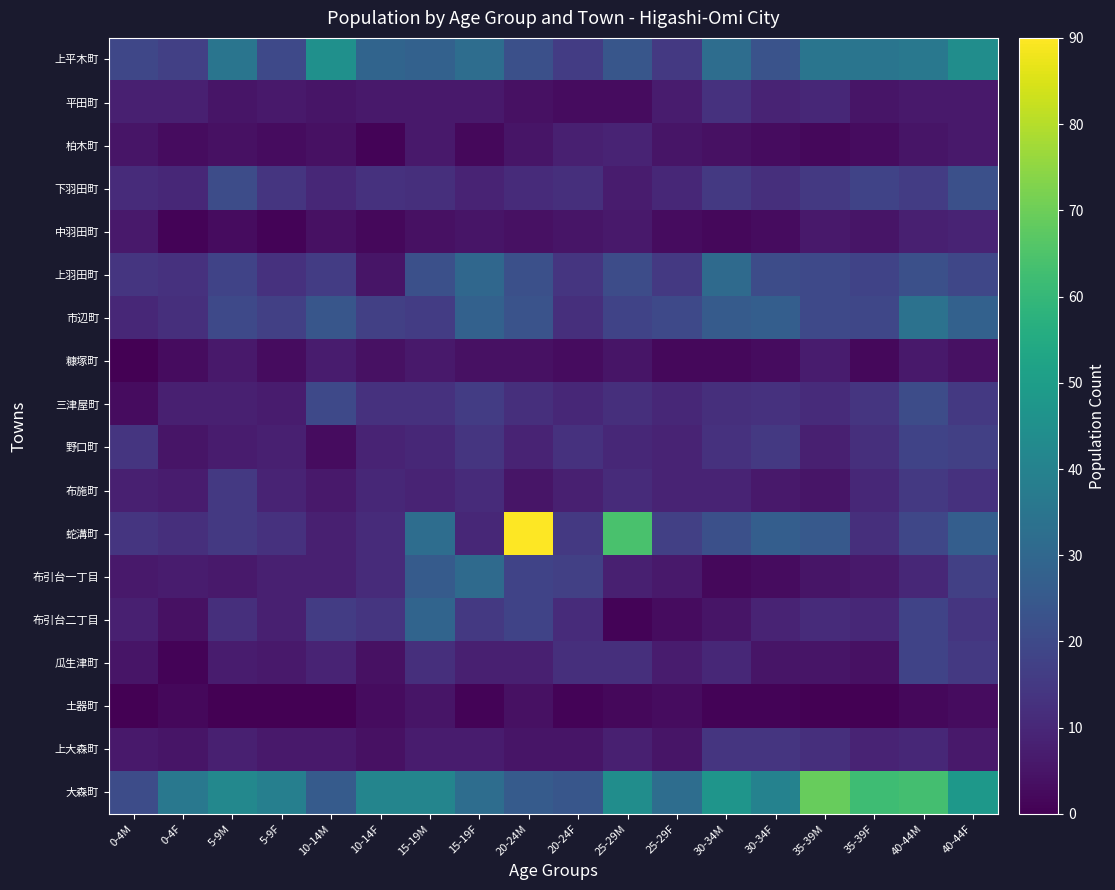

Reading left to right, transcribe all the data shown in this chart.

上平木町: 0-4M=19	0-4F=17	5-9M=35	5-9F=20	10-14M=45	10-14F=29	15-19M=28	15-19F=32	20-24M=22	20-24F=16	25-29M=24	25-29F=15	30-34M=32	30-34F=23	35-39M=35	35-39F=35	40-44M=36	40-44F=44
平田町: 0-4M=8	0-4F=8	5-9M=5	5-9F=6	10-14M=5	10-14F=6	15-19M=6	15-19F=6	20-24M=4	20-24F=3	25-29M=3	25-29F=7	30-34M=13	30-34F=9	35-39M=10	35-39F=5	40-44M=6	40-44F=6
柏木町: 0-4M=5	0-4F=3	5-9M=4	5-9F=3	10-14M=4	10-14F=1	15-19M=6	15-19F=2	20-24M=5	20-24F=8	25-29M=9	25-29F=5	30-34M=4	30-34F=3	35-39M=2	35-39F=3	40-44M=5	40-44F=6
下羽田町: 0-4M=11	0-4F=10	5-9M=21	5-9F=14	10-14M=10	10-14F=13	15-19M=12	15-19F=9	20-24M=11	20-24F=12	25-29M=7	25-29F=10	30-34M=15	30-34F=12	35-39M=15	35-39F=18	40-44M=16	40-44F=22
中羽田町: 0-4M=6	0-4F=1	5-9M=3	5-9F=1	10-14M=4	10-14F=2	15-19M=4	15-19F=5	20-24M=4	20-24F=5	25-29M=6	25-29F=3	30-34M=2	30-34F=3	35-39M=6	35-39F=5	40-44M=8	40-44F=9
上羽田町: 0-4M=14	0-4F=13	5-9M=18	5-9F=13	10-14M=16	10-14F=5	15-19M=22	15-19F=30	20-24M=22	20-24F=14	25-29M=21	25-29F=15	30-34M=31	30-34F=21	35-39M=20	35-39F=18	40-44M=22	40-44F=19
市辺町: 0-4M=10	0-4F=12	5-9M=20	5-9F=17	10-14M=24	10-14F=17	15-19M=16	15-19F=28	20-24M=23	20-24F=12	25-29M=18	25-29F=20	30-34M=26	30-34F=27	35-39M=20	35-39F=19	40-44M=34	40-44F=28
糠塚町: 0-4M=0	0-4F=3	5-9M=6	5-9F=3	10-14M=7	10-14F=4	15-19M=6	15-19F=4	20-24M=4	20-24F=3	25-29M=5	25-29F=2	30-34M=2	30-34F=3	35-39M=7	35-39F=2	40-44M=6	40-44F=4
三津屋町: 0-4M=3	0-4F=8	5-9M=8	5-9F=7	10-14M=20	10-14F=13	15-19M=13	15-19F=16	20-24M=12	20-24F=10	25-29M=12	25-29F=10	30-34M=12	30-34F=13	35-39M=11	35-39F=14	40-44M=21	40-44F=15
野口町: 0-4M=14	0-4F=5	5-9M=7	5-9F=8	10-14M=3	10-14F=9	15-19M=10	15-19F=14	20-24M=9	20-24F=13	25-29M=10	25-29F=9	30-34M=13	30-34F=15	35-39M=8	35-39F=12	40-44M=18	40-44F=17
布施町: 0-4M=8	0-4F=7	5-9M=15	5-9F=9	10-14M=6	10-14F=10	15-19M=9	15-19F=11	20-24M=5	20-24F=8	25-29M=11	25-29F=9	30-34M=9	30-34F=6	35-39M=5	35-39F=10	40-44M=15	40-44F=13
蛇溝町: 0-4M=14	0-4F=12	5-9M=15	5-9F=13	10-14M=8	10-14F=11	15-19M=32	15-19F=10	20-24M=90	20-24F=15	25-29M=64	25-29F=17	30-34M=22	30-34F=27	35-39M=25	35-39F=12	40-44M=19	40-44F=27
布引台一丁目: 0-4M=6	0-4F=7	5-9M=6	5-9F=8	10-14M=8	10-14F=11	15-19M=26	15-19F=31	20-24M=18	20-24F=17	25-29M=8	25-29F=6	30-34M=2	30-34F=3	35-39M=5	35-39F=6	40-44M=10	40-44F=17
布引台二丁目: 0-4M=8	0-4F=4	5-9M=12	5-9F=8	10-14M=16	10-14F=14	15-19M=29	15-19F=15	20-24M=18	20-24F=11	25-29M=1	25-29F=3	30-34M=5	30-34F=9	35-39M=11	35-39F=10	40-44M=18	40-44F=14
瓜生津町: 0-4M=5	0-4F=1	5-9M=7	5-9F=6	10-14M=9	10-14F=4	15-19M=12	15-19F=8	20-24M=8	20-24F=12	25-29M=12	25-29F=7	30-34M=10	30-34F=5	35-39M=5	35-39F=4	40-44M=18	40-44F=15
土器町: 0-4M=0	0-4F=2	5-9M=0	5-9F=0	10-14M=0	10-14F=3	15-19M=5	15-19F=1	20-24M=4	20-24F=1	25-29M=2	25-29F=3	30-34M=1	30-34F=1	35-39M=0	35-39F=0	40-44M=2	40-44F=3
上大森町: 0-4M=6	0-4F=5	5-9M=8	5-9F=6	10-14M=6	10-14F=4	15-19M=7	15-19F=7	20-24M=5	20-24F=5	25-29M=8	25-29F=5	30-34M=14	30-34F=14	35-39M=12	35-39F=9	40-44M=10	40-44F=6
大森町: 0-4M=21	0-4F=36	5-9M=42	5-9F=39	10-14M=26	10-14F=41	15-19M=41	15-19F=32	20-24M=26	20-24F=24	25-29M=44	25-29F=32	30-34M=47	30-34F=40	35-39M=69	35-39F=62	40-44M=63	40-44F=48